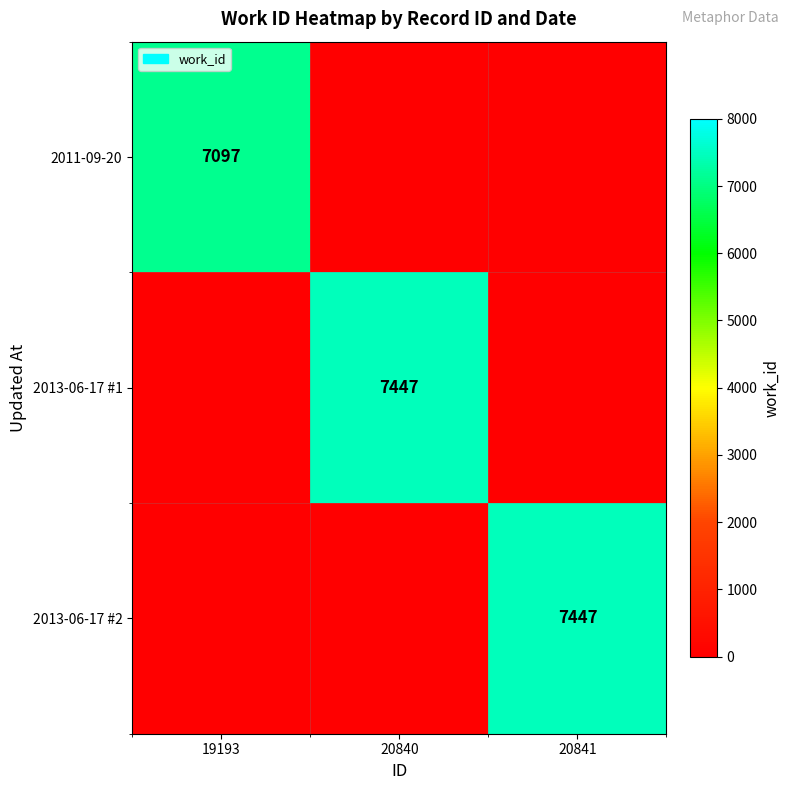

True or false: 2011-09-20 has a value of 7097 at 19193.

True